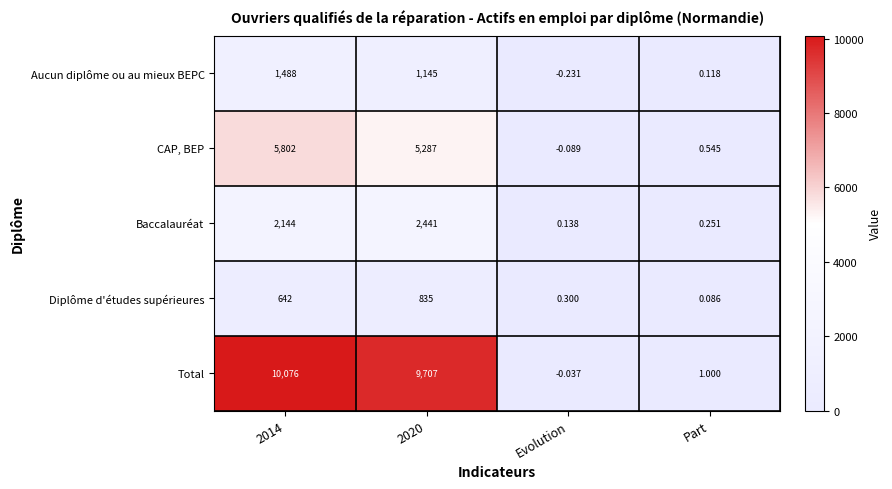

Is the value of Baccalauréat at Part greater than the value of CAP, BEP at Part?

No